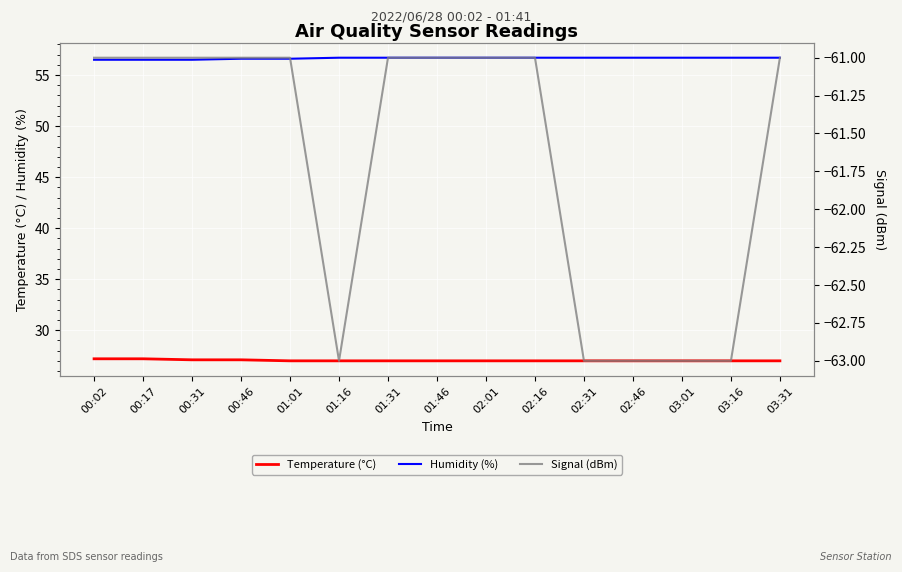

Rank the series by their average value, from lowest to highest.

Signal (dBm), Temperature (°C), Humidity (%)